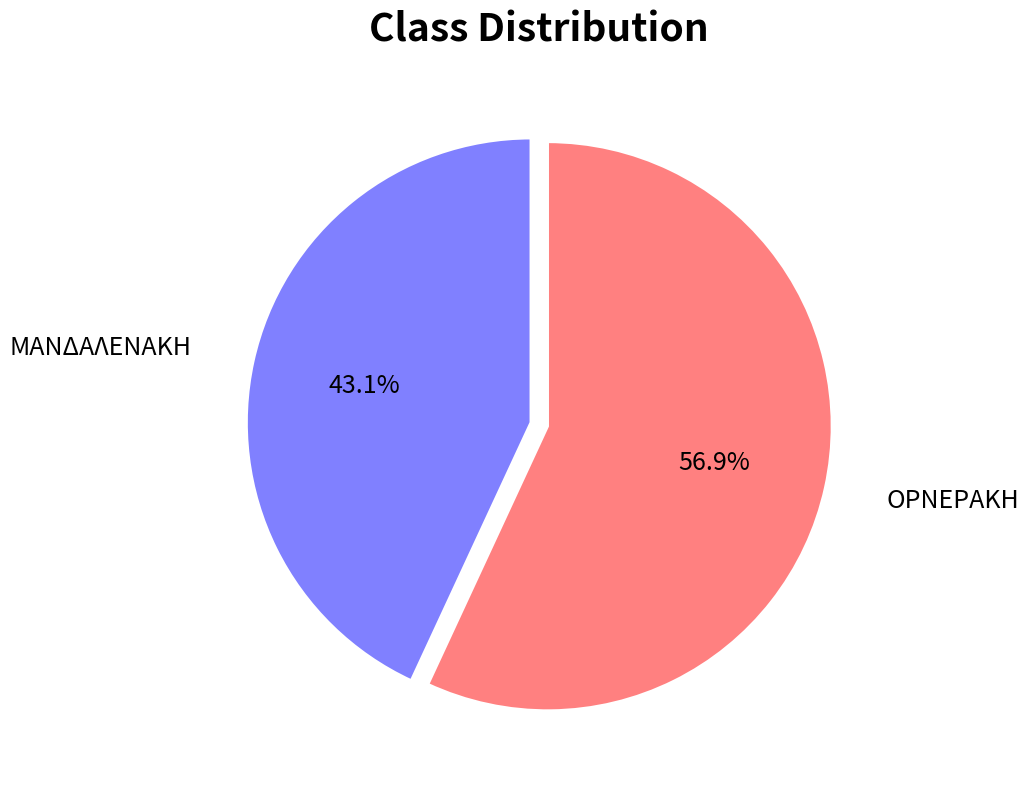

What is the largest slice in the pie chart?

ΟΡΝΕΡΑΚΗ